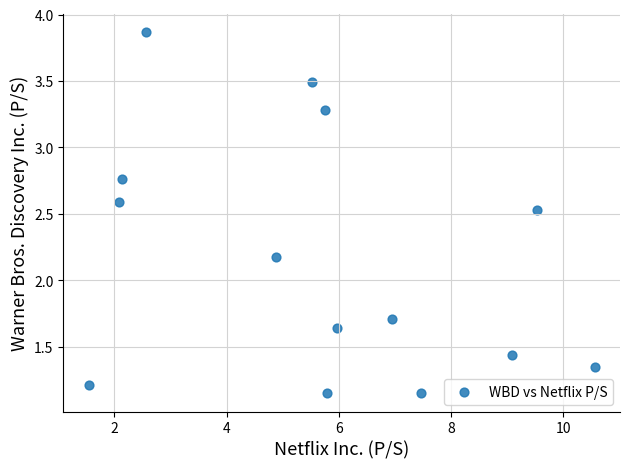

What Y value in the scatter plot is closest to 2?

2.2